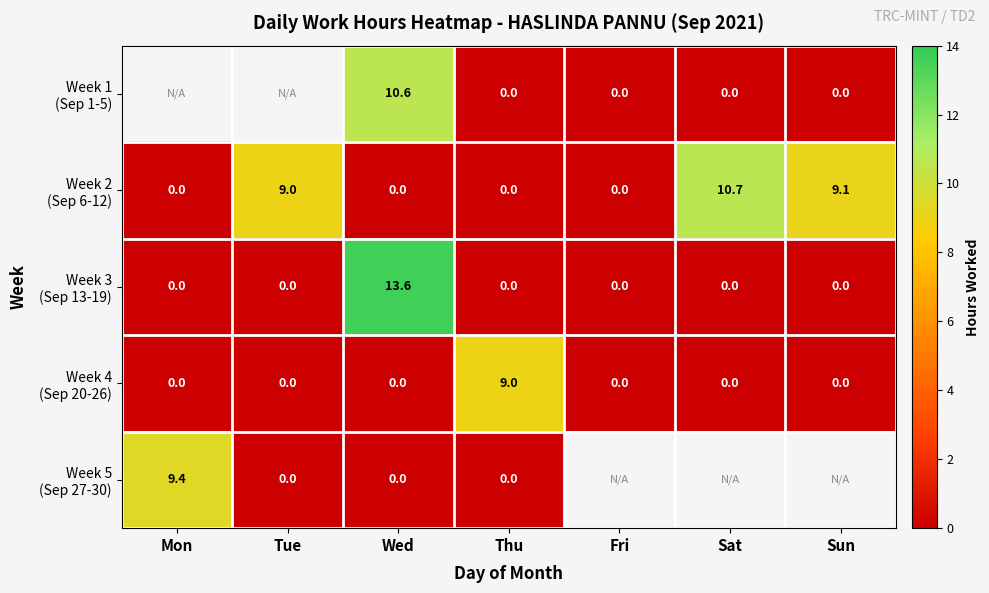

At which category does the chart reach its peak across all series?

Wed